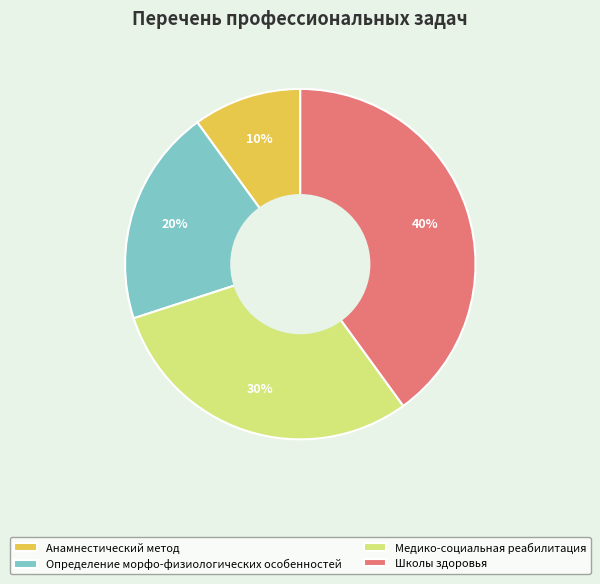

Is the sum of Медико-социальная реабилитация and Анамнестический метод greater than half?

No